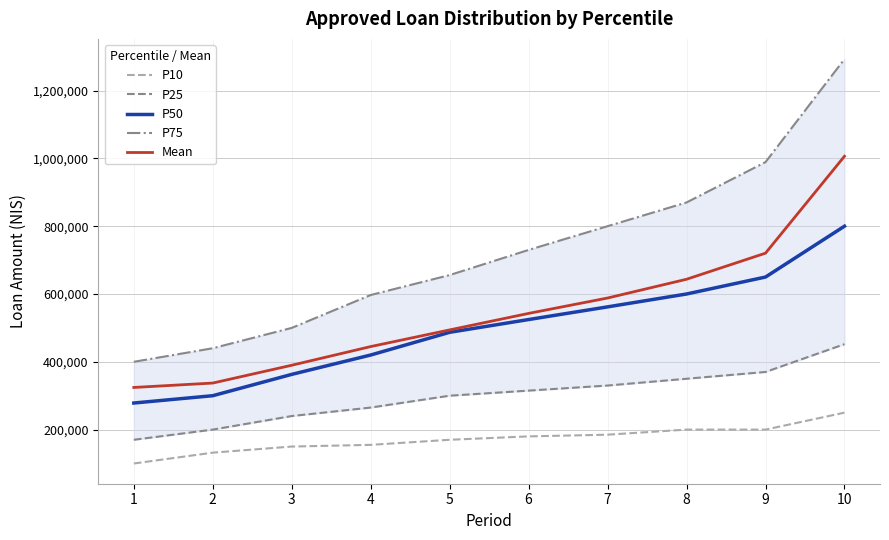

List the labels in order of P10 value, largest first.

10, 8, 9, 7, 6, 5, 4, 3, 2, 1